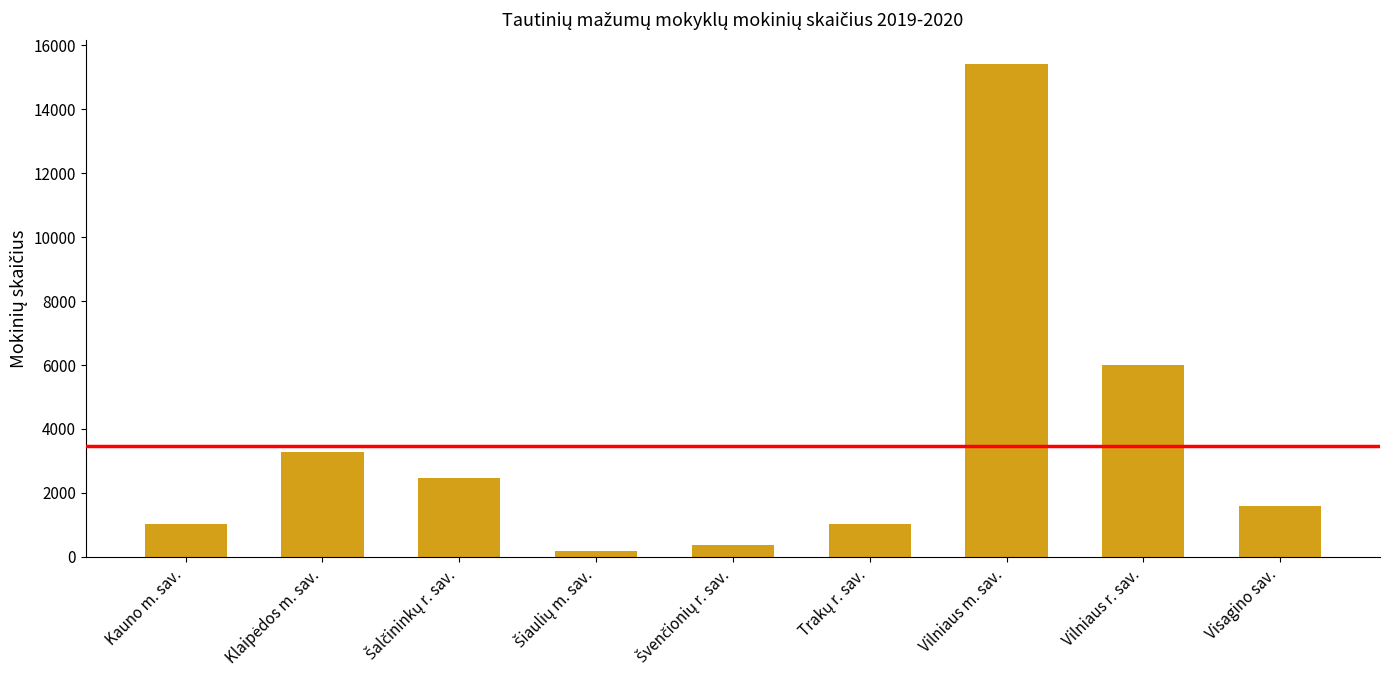

The chart shows a value of 1753 at Kauno m. sav.. True or false?

False